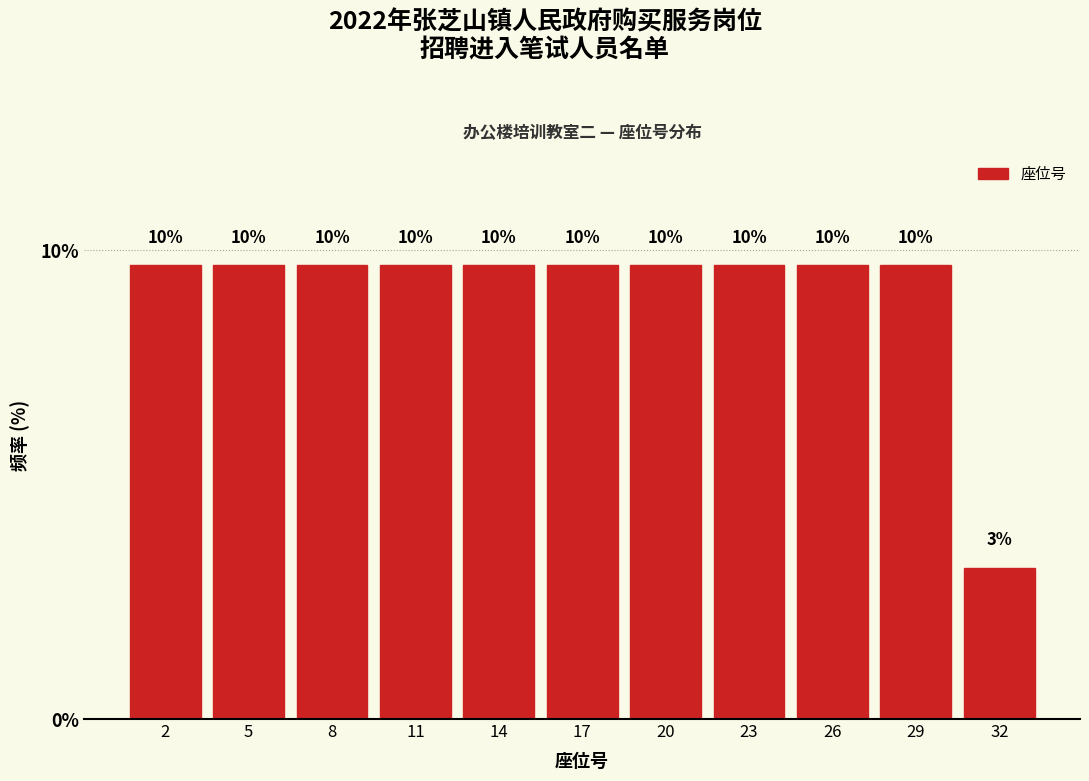

How many bars are there in total?

11